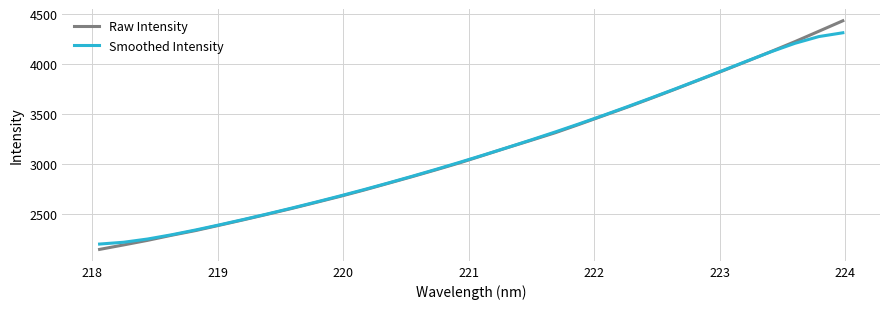

Does the chart have visible grid lines?

Yes